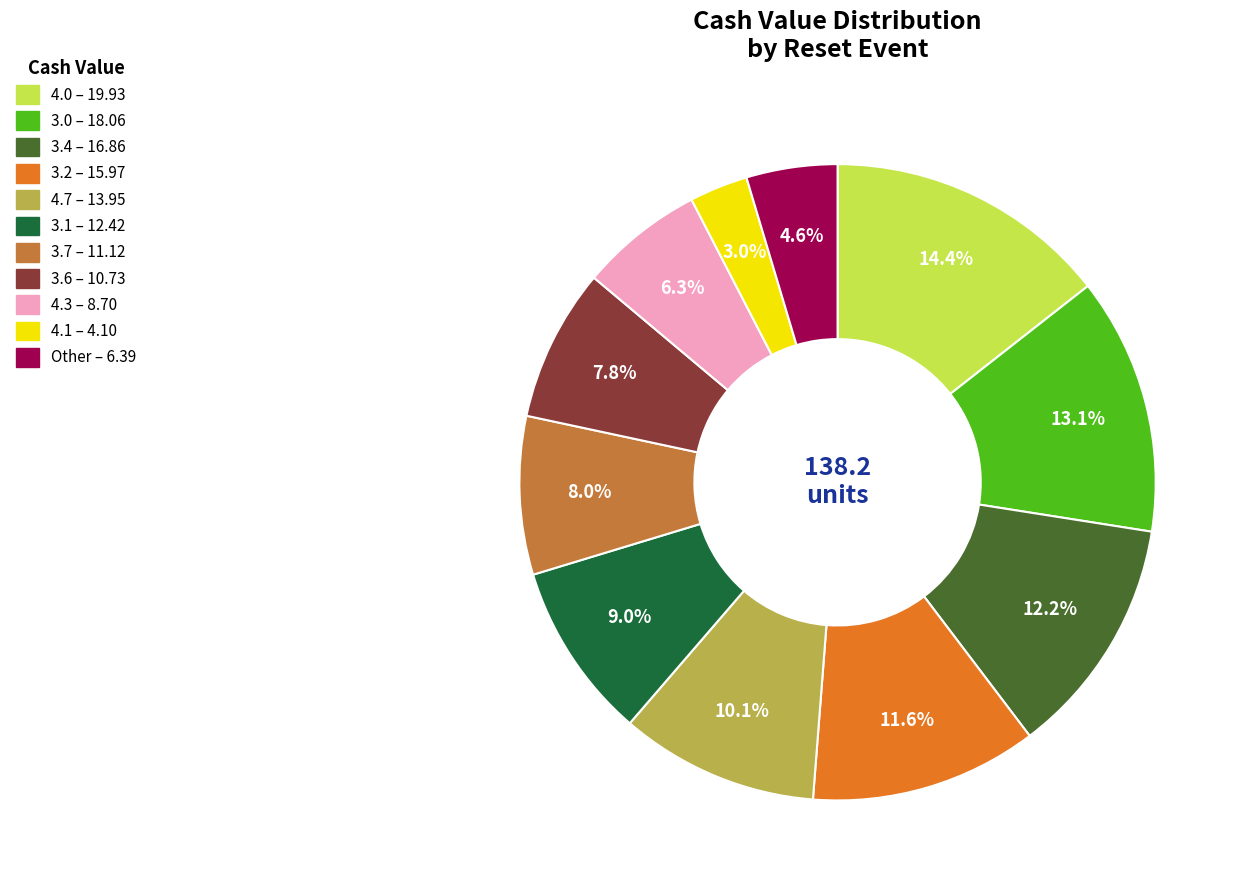

Does any single category account for the majority?

No